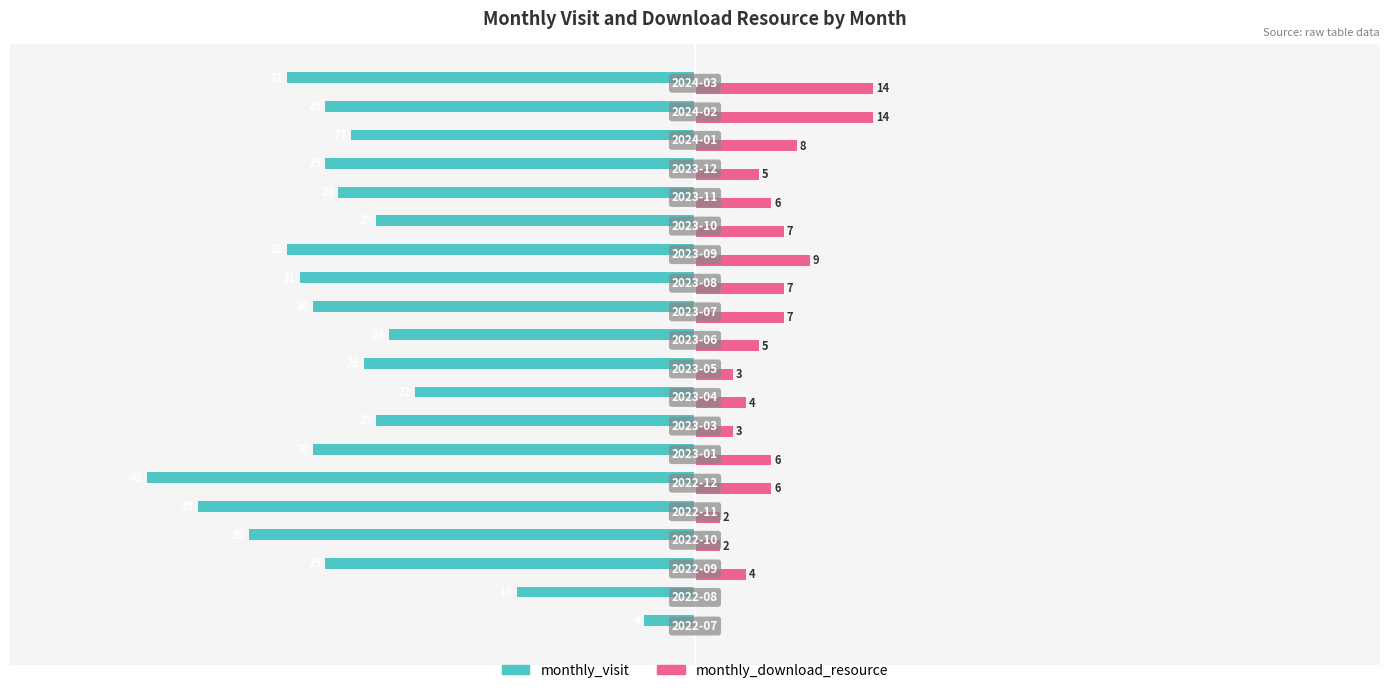

Which series has the largest total across all categories?

monthly_download_resource